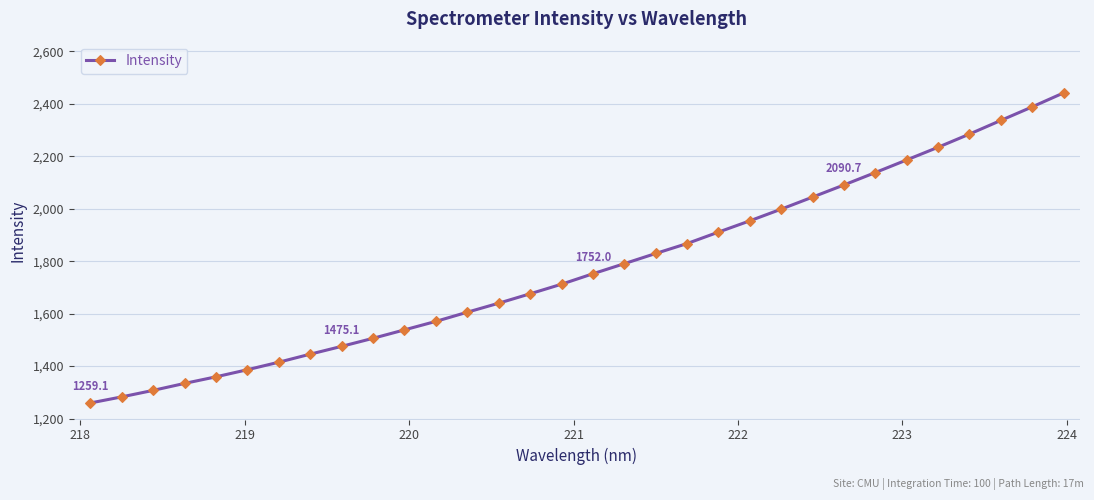

What is the maximum value shown in the chart?

2441.7